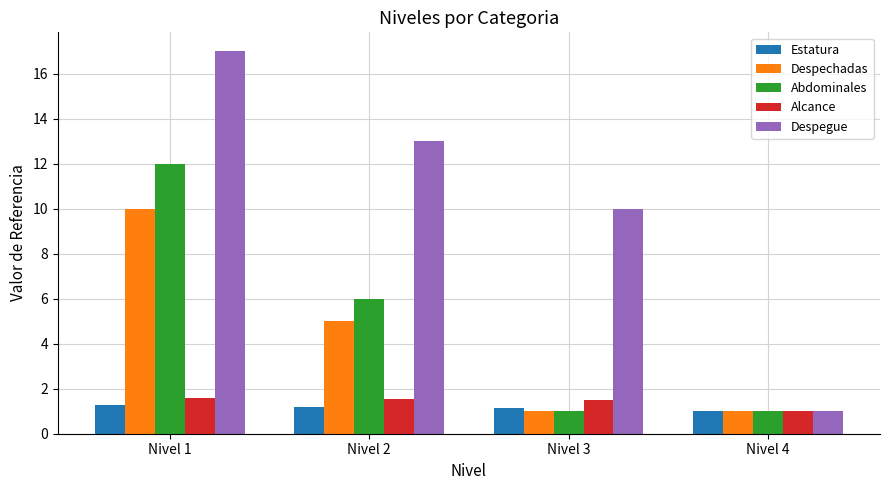

What is the maximum value for Despechadas?

10.0